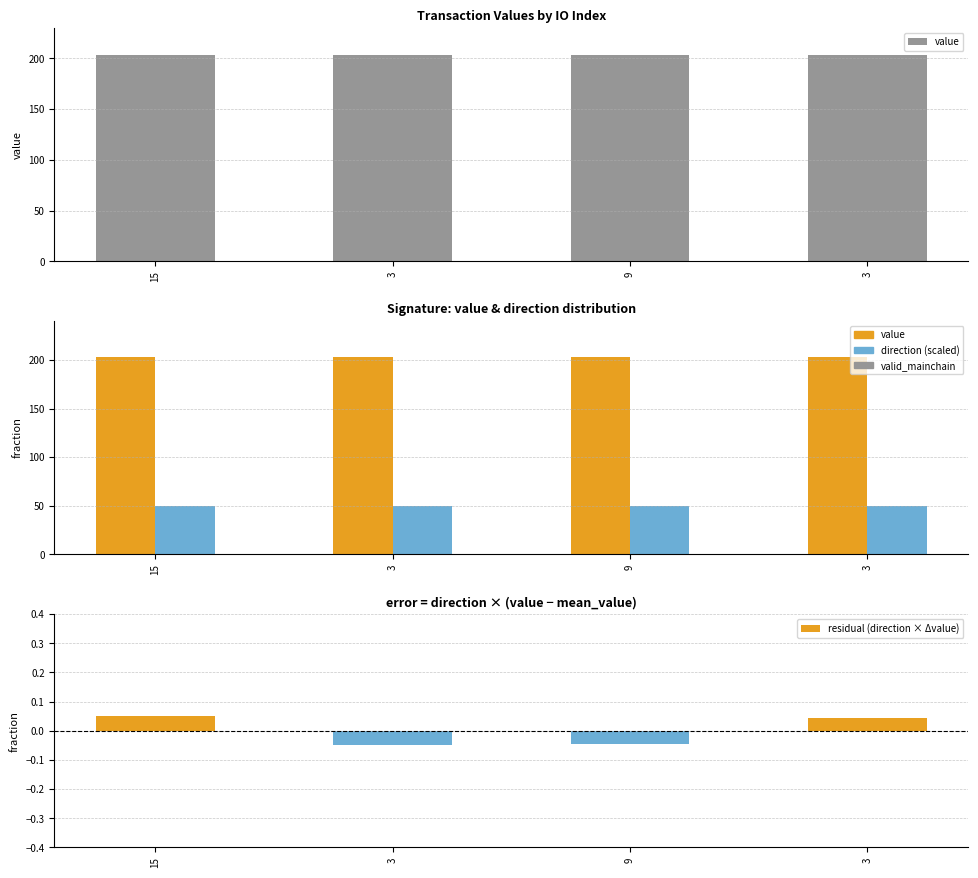

How many positive values does the residual (direction × Δvalue) series have?

2